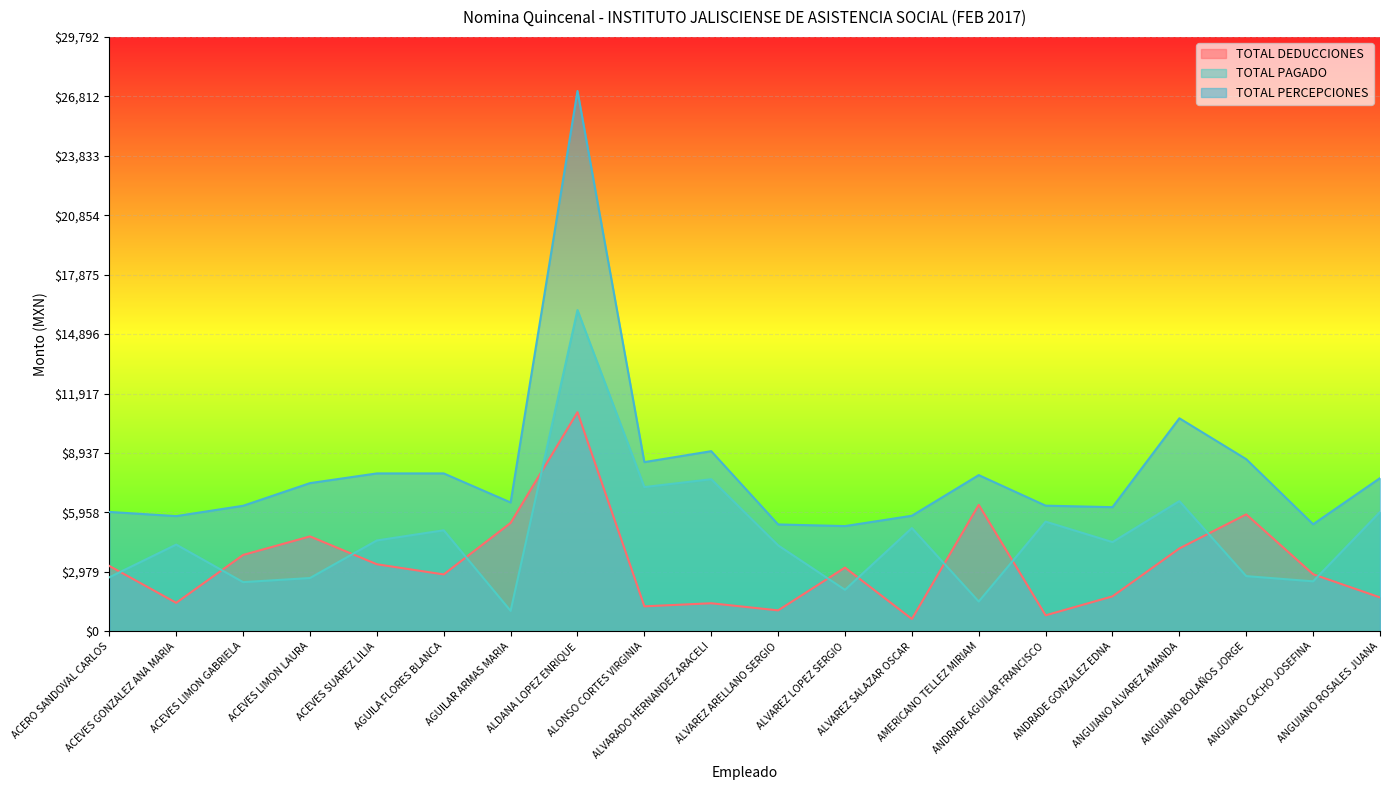

Rank the categories by TOTAL DEDUCCIONES value from lowest to highest.

ALVAREZ SALAZAR OSCAR, ANDRADE AGUILAR FRANCISCO, ALVAREZ ARELLANO SERGIO, ALONSO CORTES VIRGINIA, ALVARADO HERNANDEZ ARACELI, ACEVES GONZALEZ ANA MARIA, ANGUIANO ROSALES JUANA, ANDRADE GONZALEZ EDNA, AGUILA FLORES BLANCA, ANGUIANO CACHO JOSEFINA, ALVAREZ LOPEZ SERGIO, ACERO SANDOVAL CARLOS, ACEVES SUAREZ LILIA, ACEVES LIMON GABRIELA, ANGUIANO ALVAREZ AMANDA, ACEVES LIMON LAURA, AGUILAR ARMAS MARIA, ANGUIANO BOLAÑOS JORGE, AMERICANO TELLEZ MIRIAM, ALDANA LOPEZ ENRIQUE